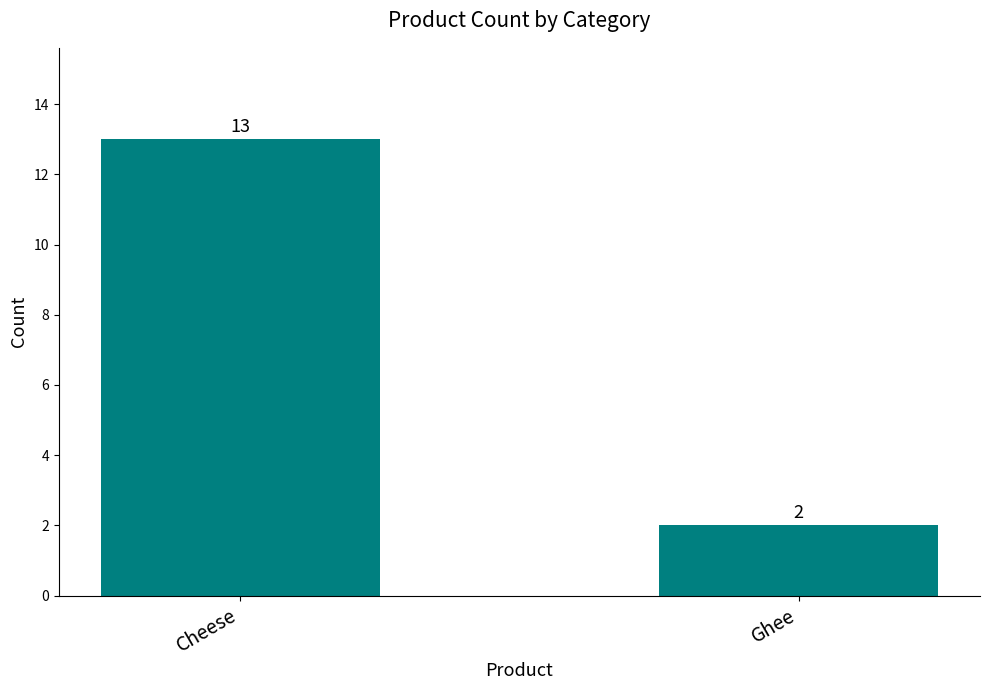

At which label is the value closest to 7?

Ghee